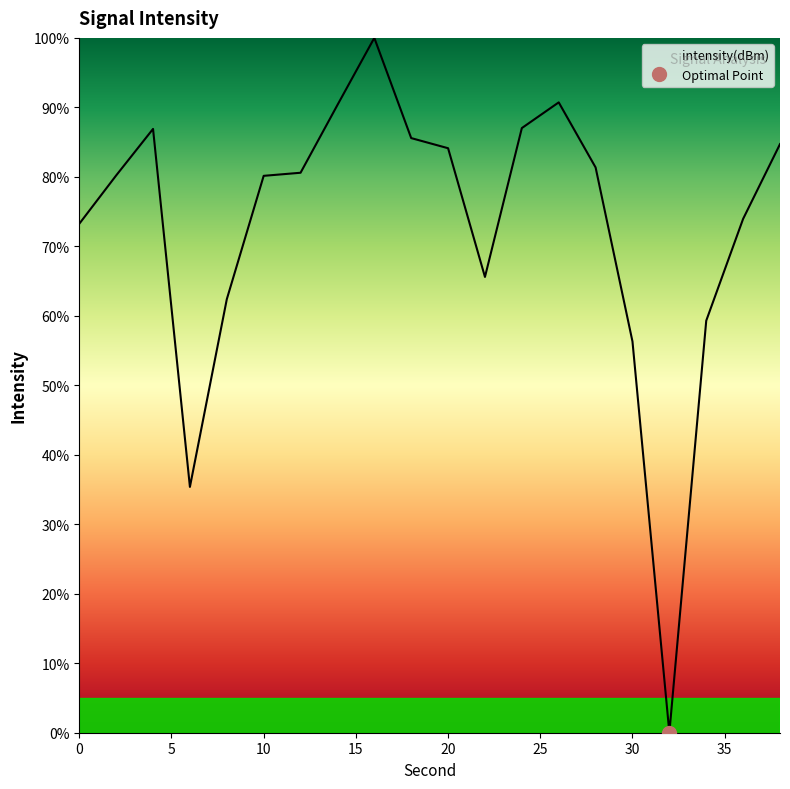

How many points are higher than both their immediate neighbors (excluding endpoints)?

3